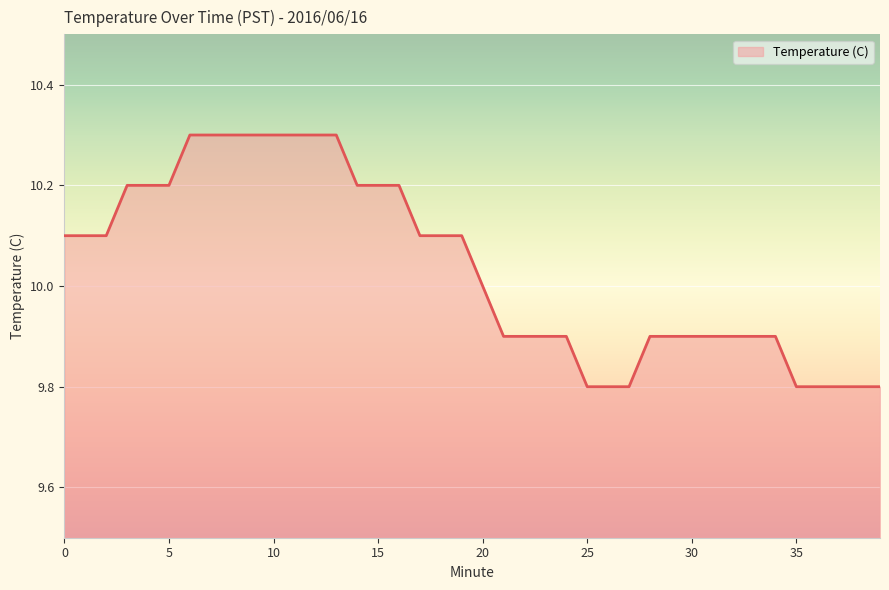

What is the difference between the maximum and minimum values?

0.5